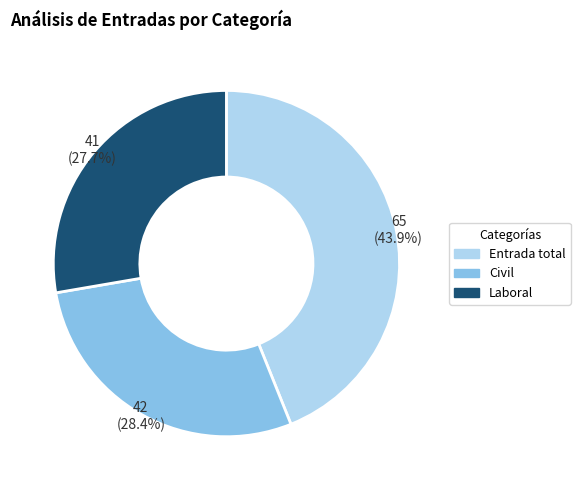

Is there any slice that represents more than half of the pie?

No